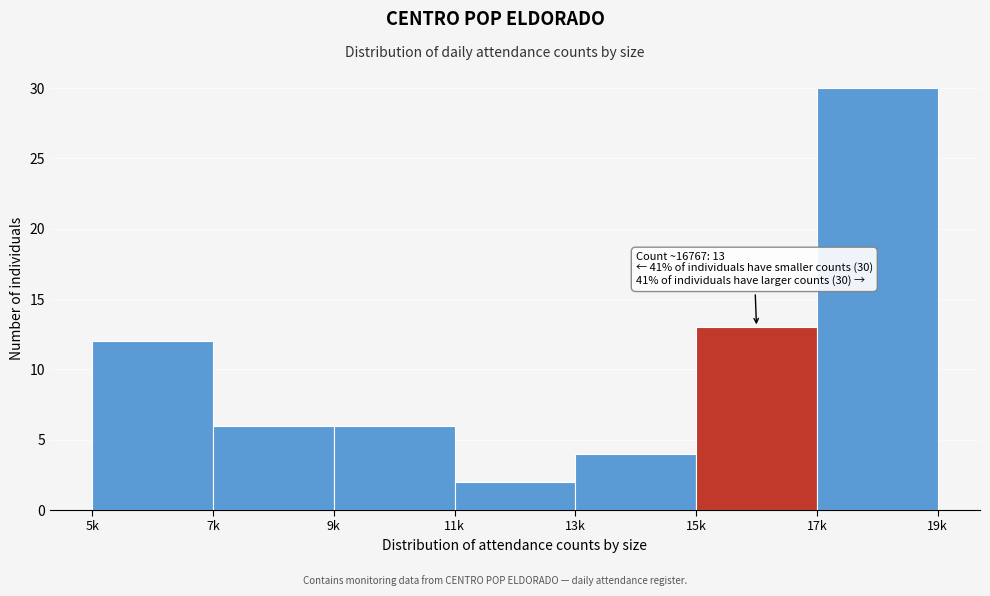

Reading left to right, transcribe all the data shown in this chart.

12	6	6	2	4	13	30